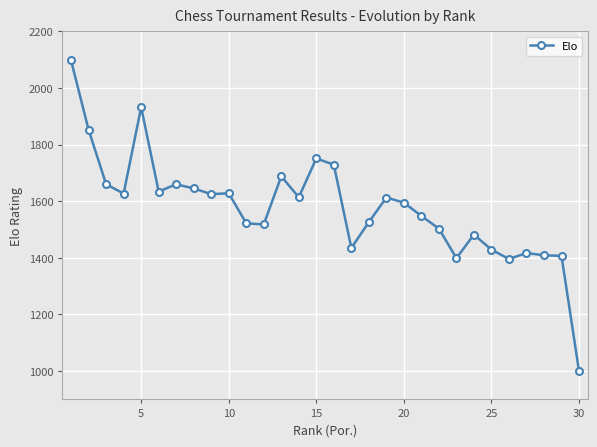

Is this an area chart (filled region under the line)?

No